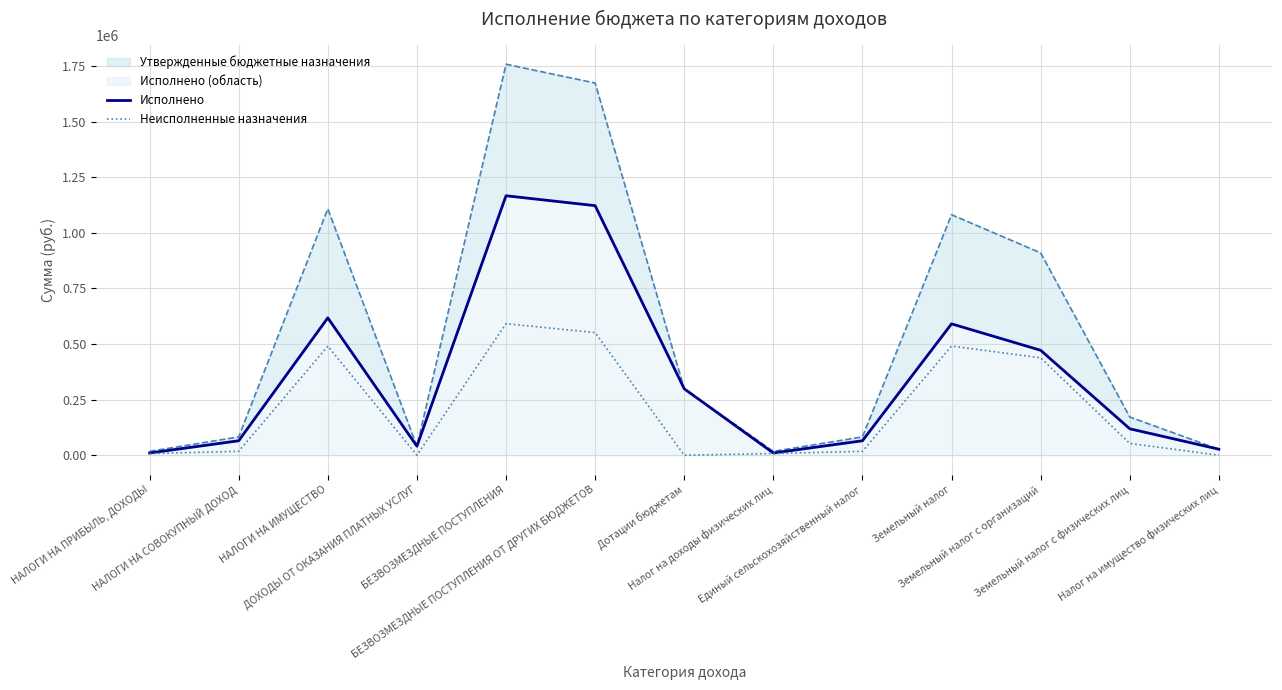

Rank the categories by Неисполненные назначения value from lowest to highest.

ДОХОДЫ ОТ ОКАЗАНИЯ ПЛАТНЫХ УСЛУГ, Дотации бюджетам, Налог на имущество физических лиц, НАЛОГИ НА ПРИБЫЛЬ, ДОХОДЫ, Налог на доходы физических лиц, НАЛОГИ НА СОВОКУПНЫЙ ДОХОД, Единый сельскохозяйственный налог, Земельный налог с физических лиц, Земельный налог с организаций, НАЛОГИ НА ИМУЩЕСТВО, Земельный налог, БЕЗВОЗМЕЗДНЫЕ ПОСТУПЛЕНИЯ ОТ ДРУГИХ БЮДЖЕТОВ, БЕЗВОЗМЕЗДНЫЕ ПОСТУПЛЕНИЯ